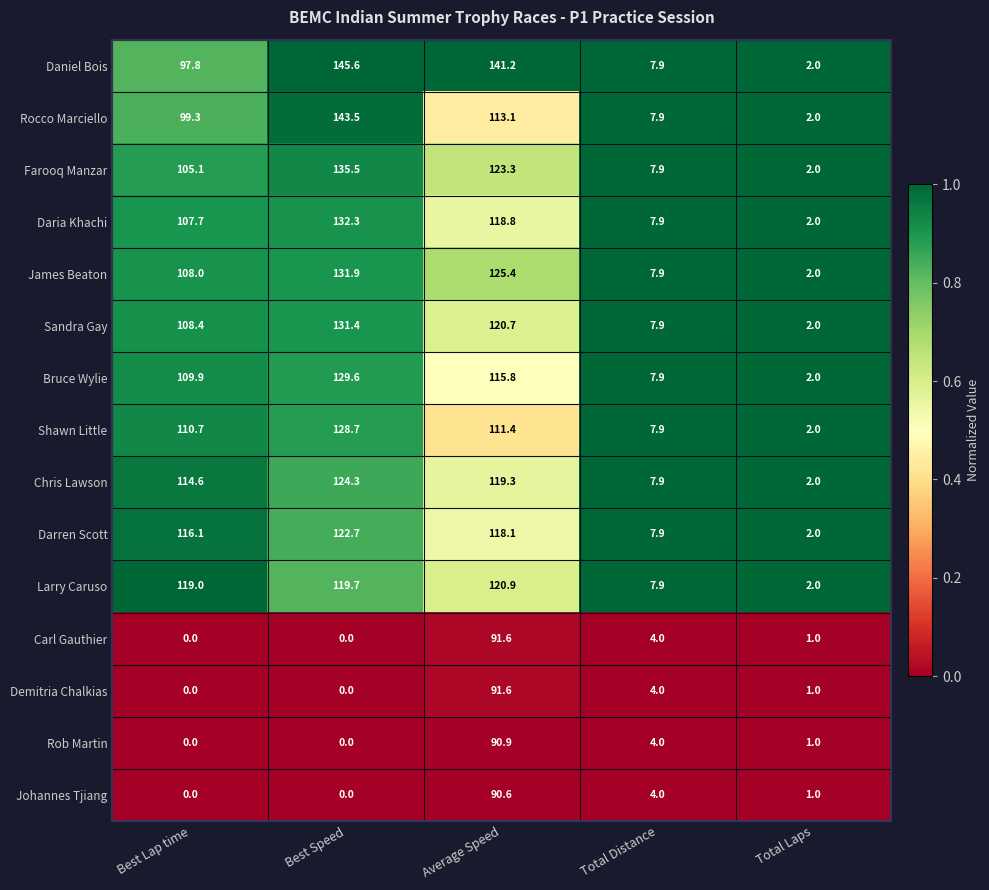

What is the spread (max minus min) of values at Best Lap time?

119.0